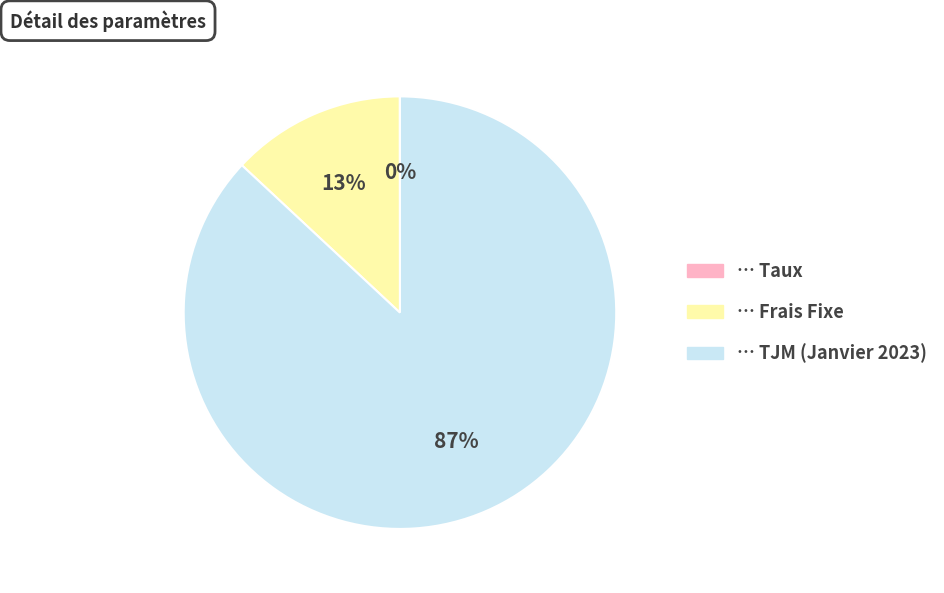

To the nearest percent, what is the average slice percentage?

33%